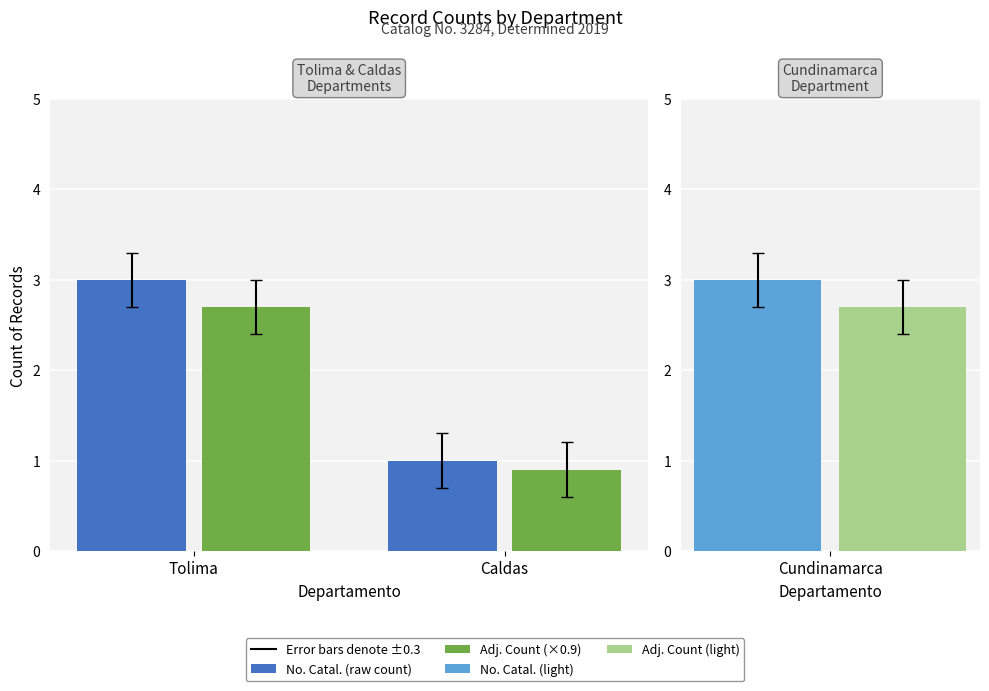

What is the total value across all series at Tolima?

5.7